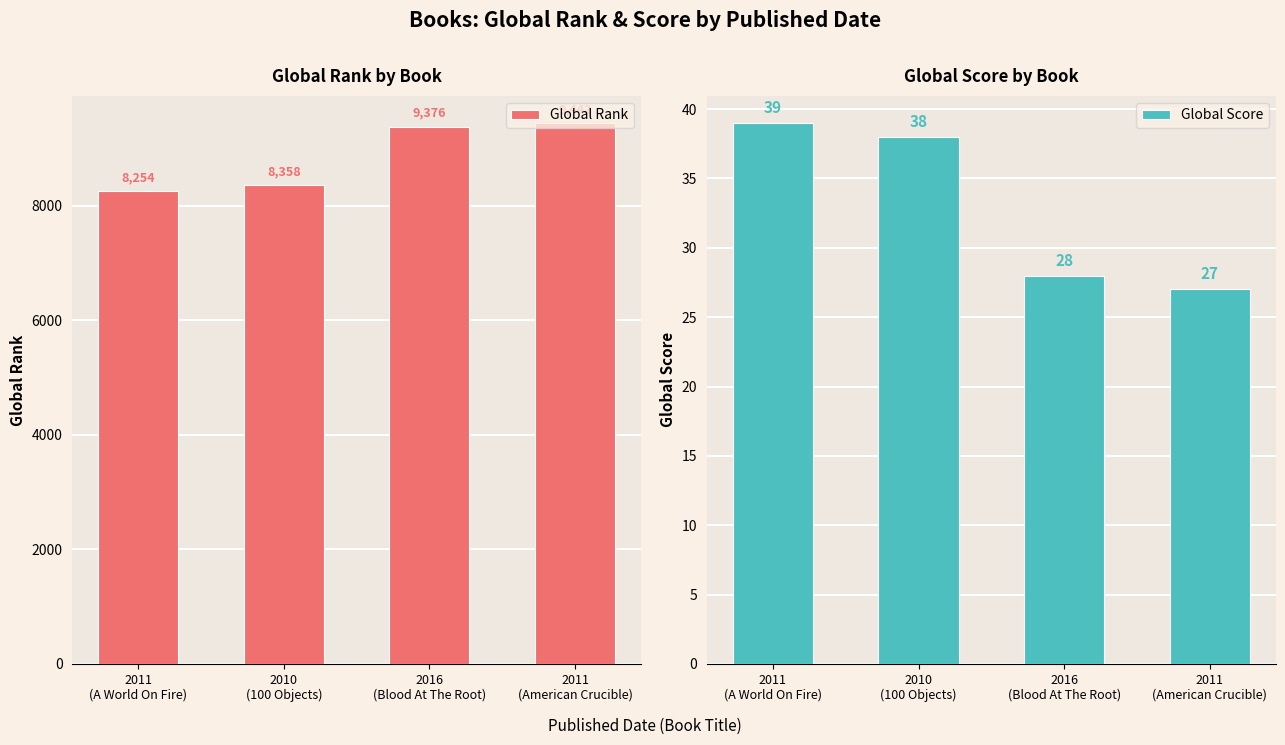

How many bars are there in total?

8